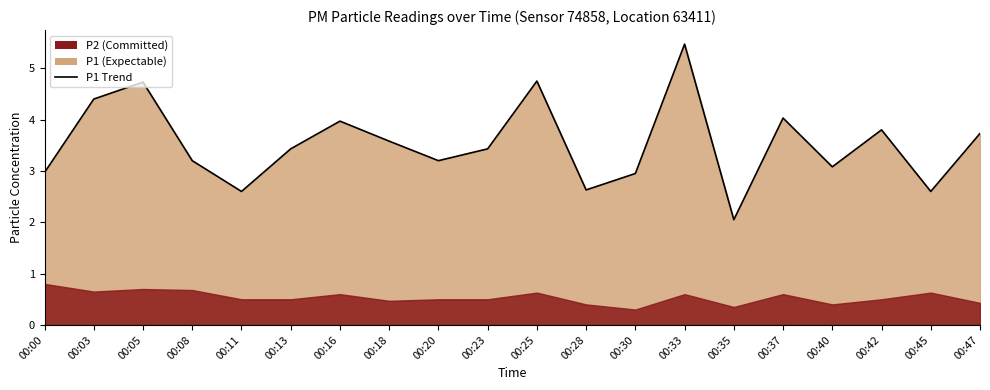

List the labels in order of value, largest first.

00:33, 00:25, 00:05, 00:03, 00:37, 00:16, 00:42, 00:47, 00:18, 00:13, 00:23, 00:08, 00:20, 00:40, 00:00, 00:30, 00:28, 00:11, 00:45, 00:35